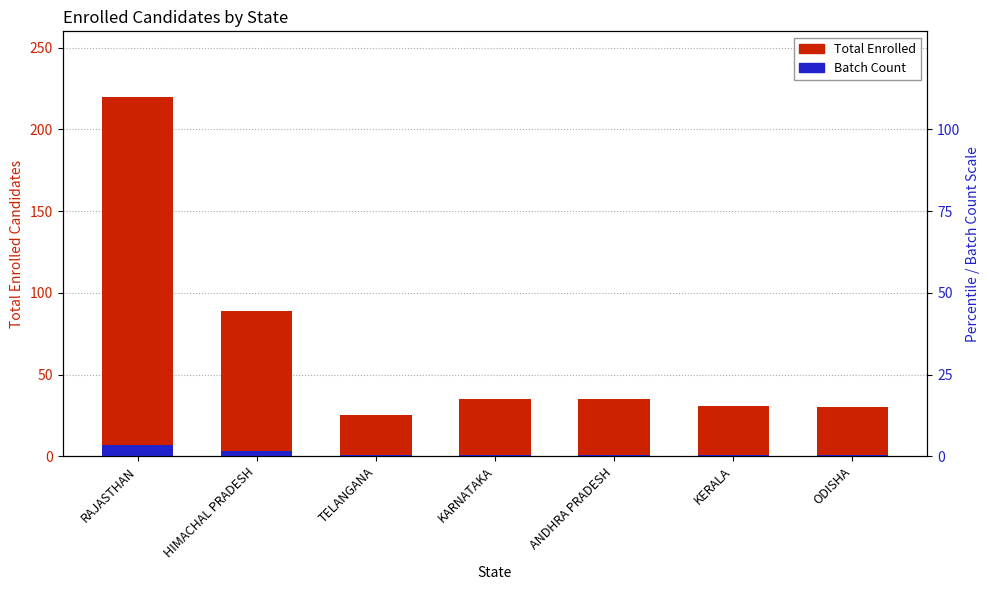

What is the spread (max minus min) of values at KERALA?

30